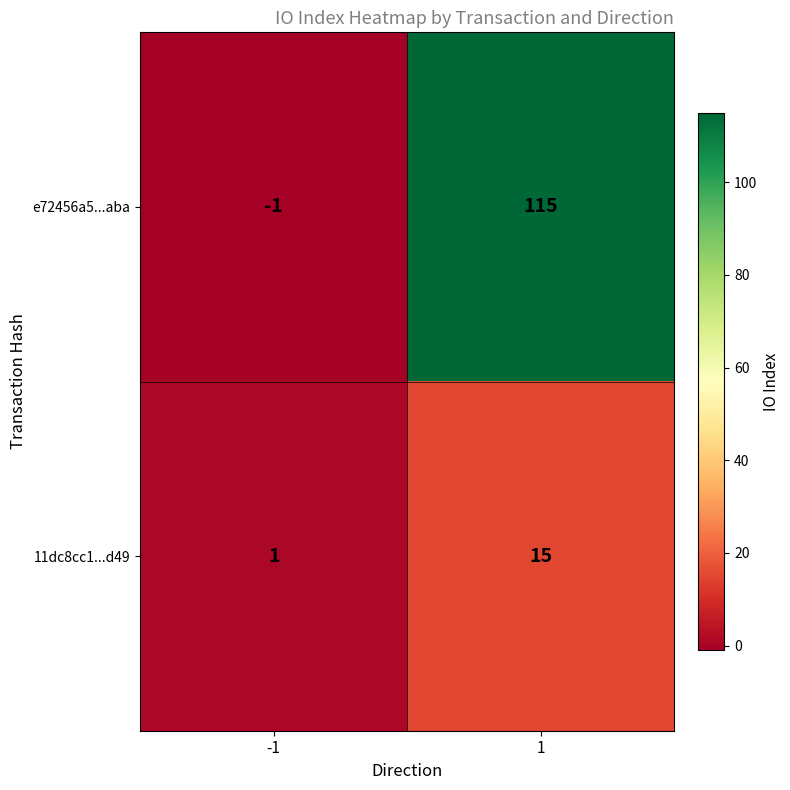

Which series has the widest spread of values?

e72456a5...aba